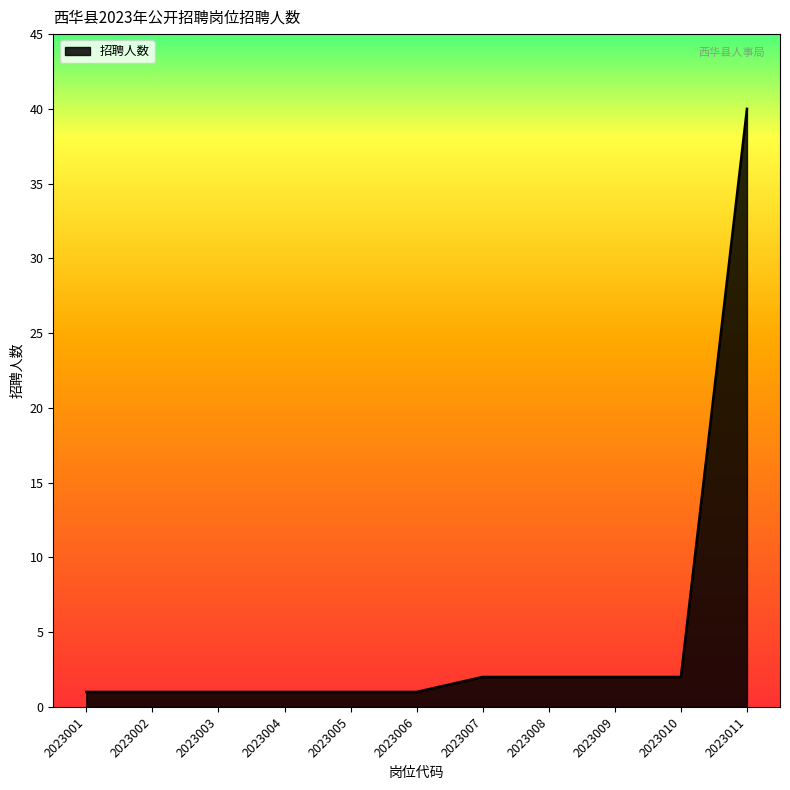

What is the average value?

5